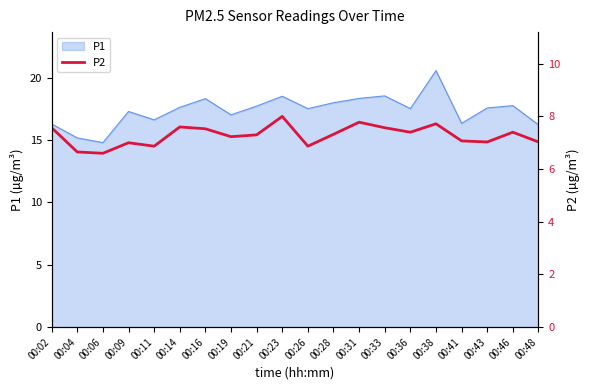

What is the difference between the maximum and minimum values?

1.4